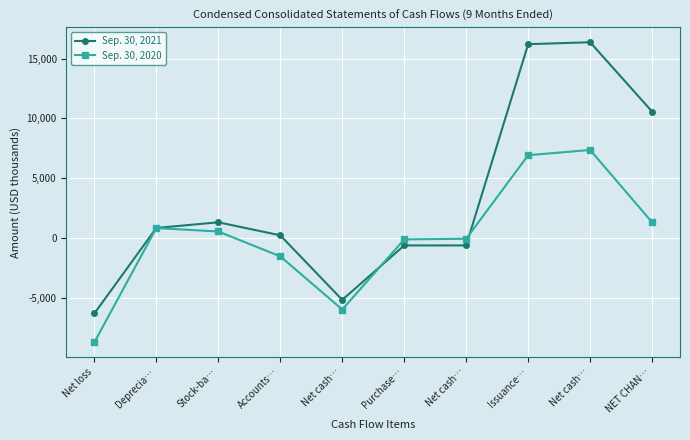

What is the greatest value displayed?

16368